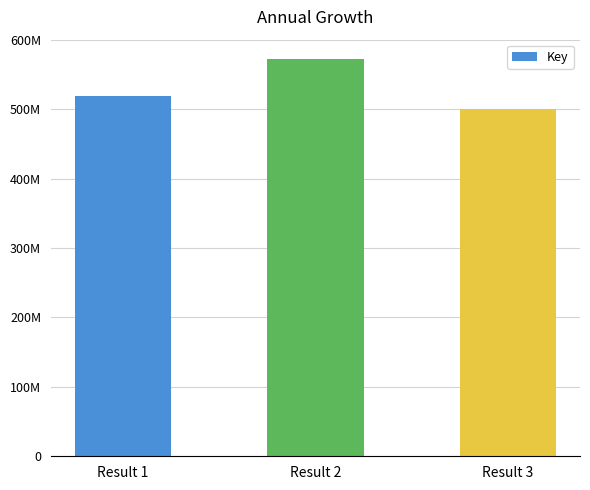

Where does the data first go above 519182752?

Result 2